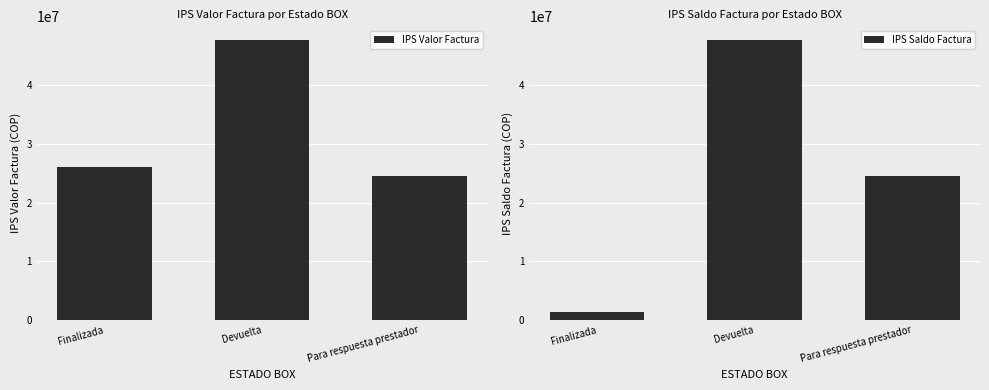

Between Para respuesta prestador and Finalizada, which is larger?

Finalizada